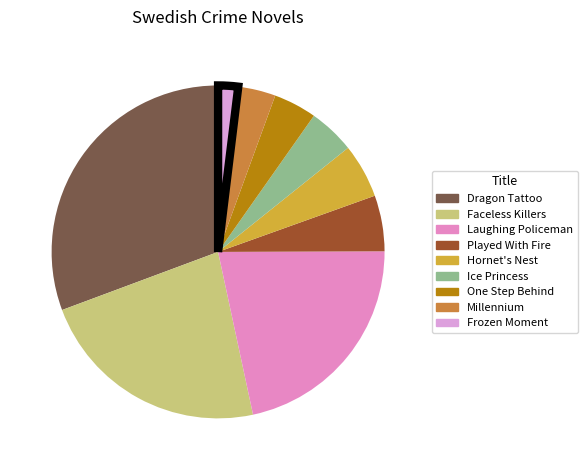

Is there a majority slice in this chart?

No